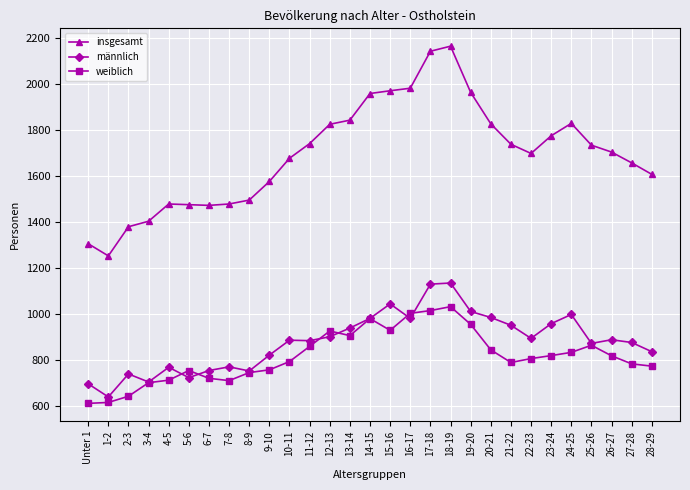

How many series are shown in this chart?

3